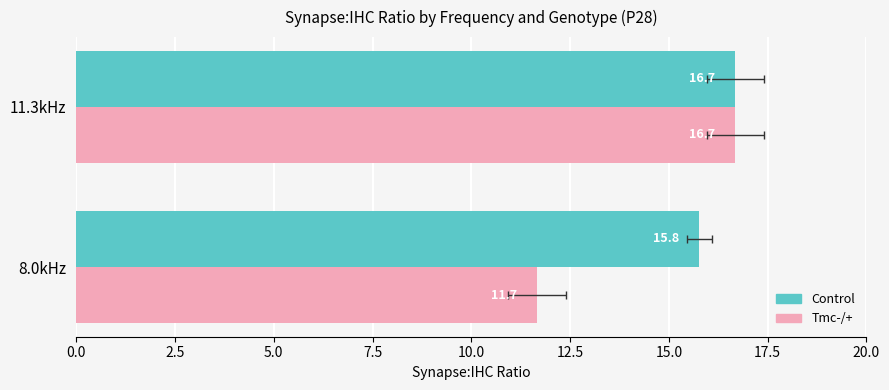

Which series has the largest total across all categories?

Control